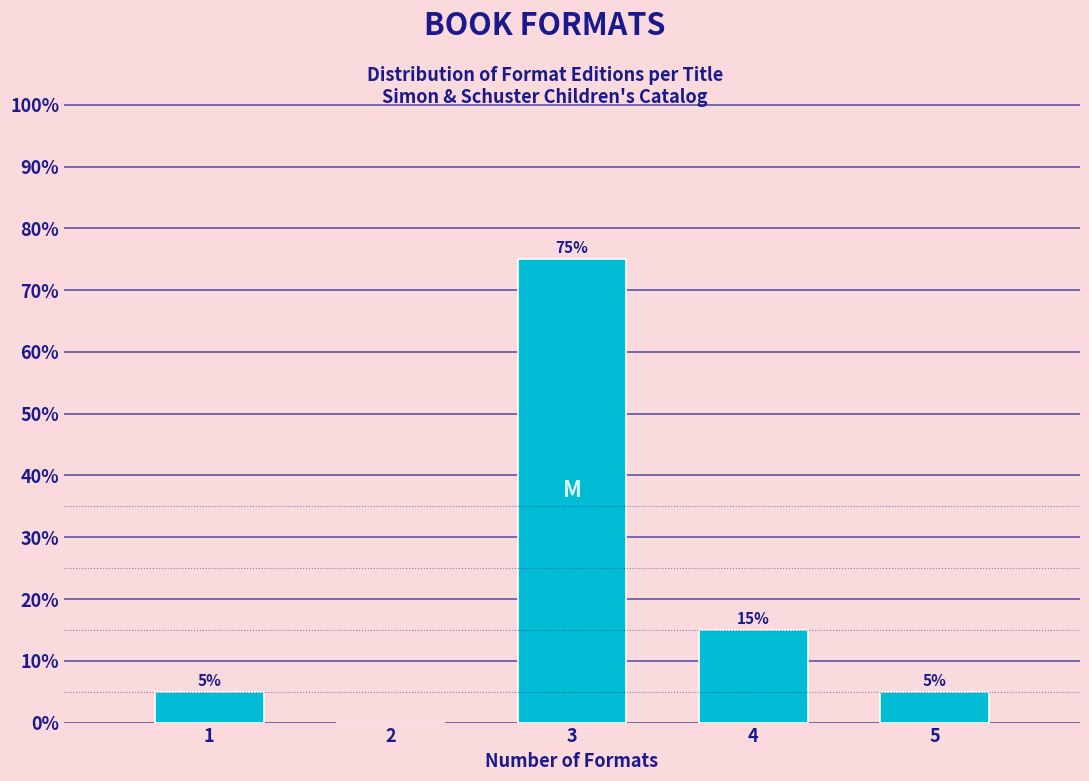

Reading left to right, list all the values displayed in this chart.

1=5	2=0	3=75	4=15	5=5